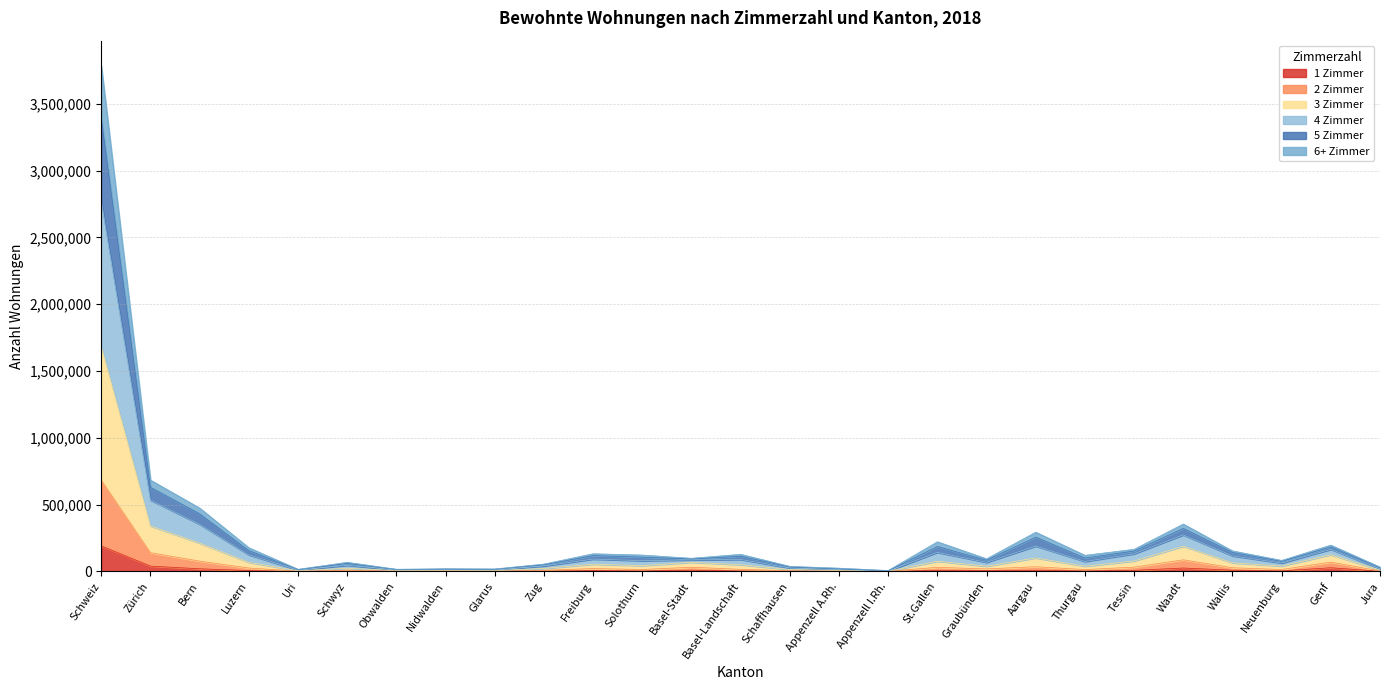

Where is the first local minimum for 3 Zimmer?

Uri